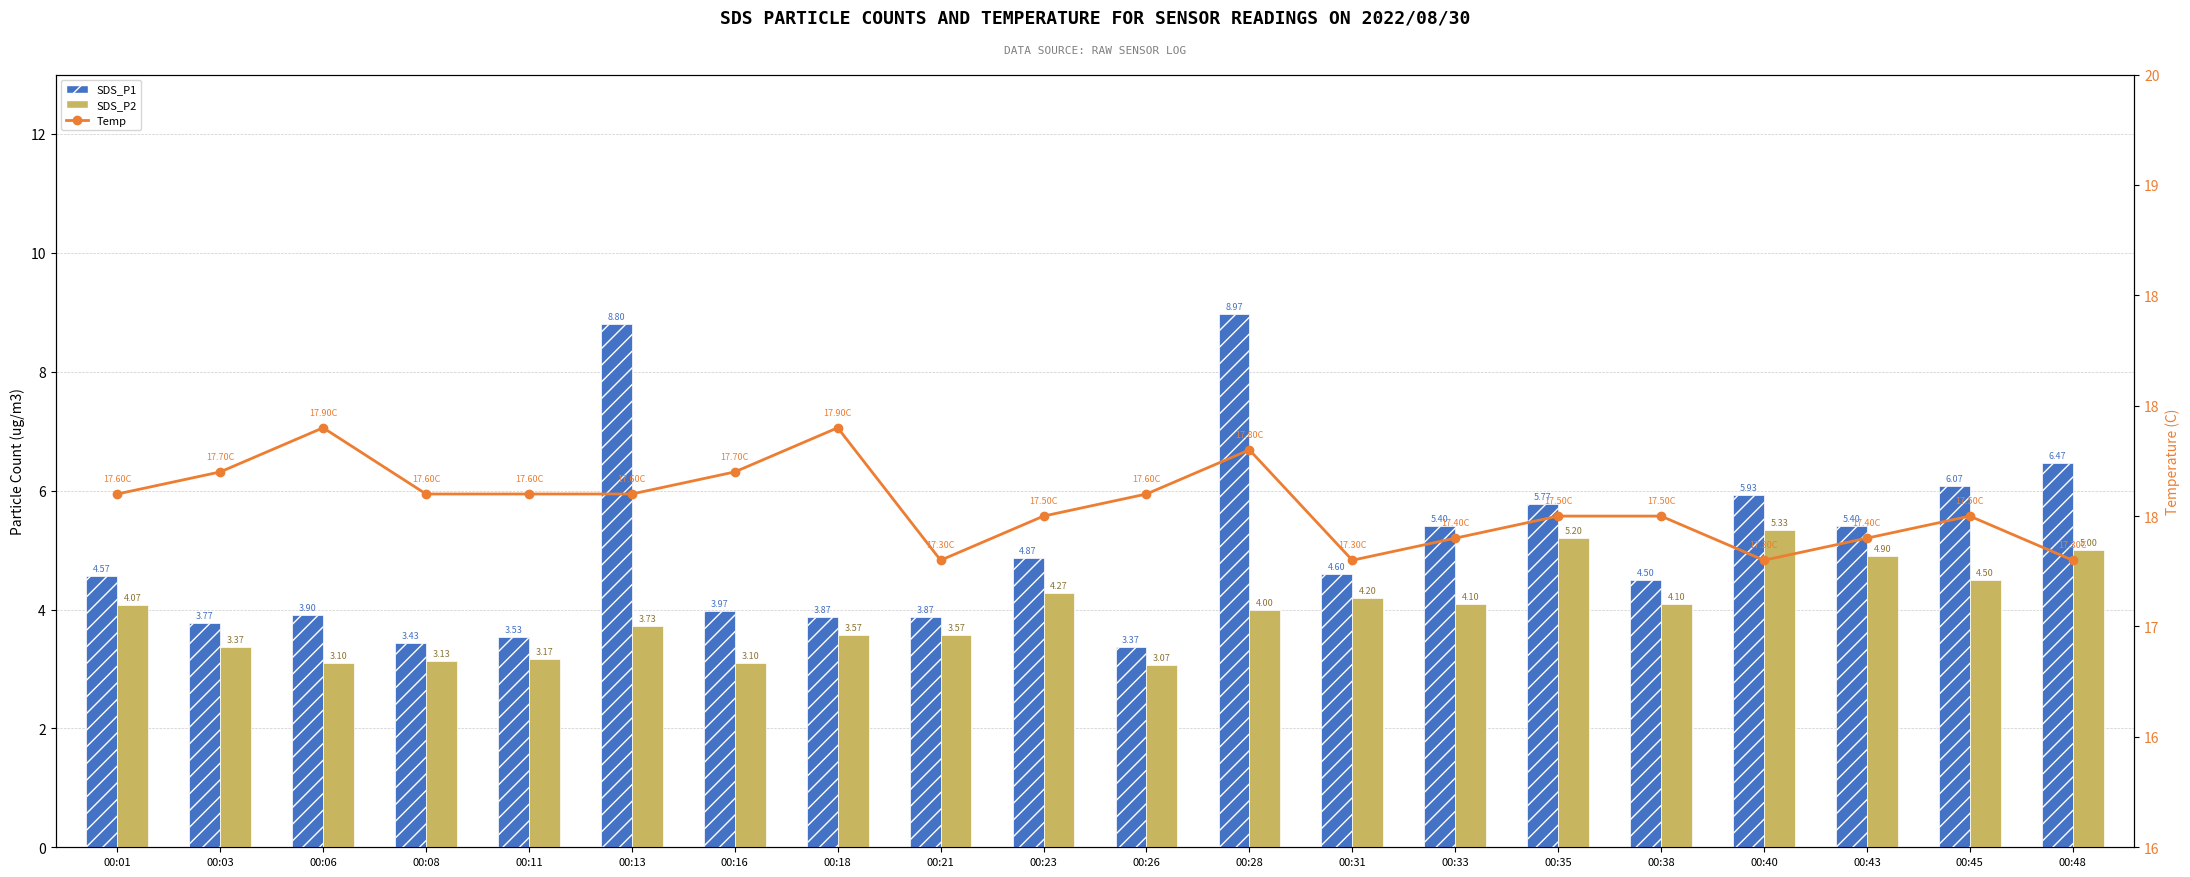

Which category has the highest value in the SDS_P1 series?

00:28